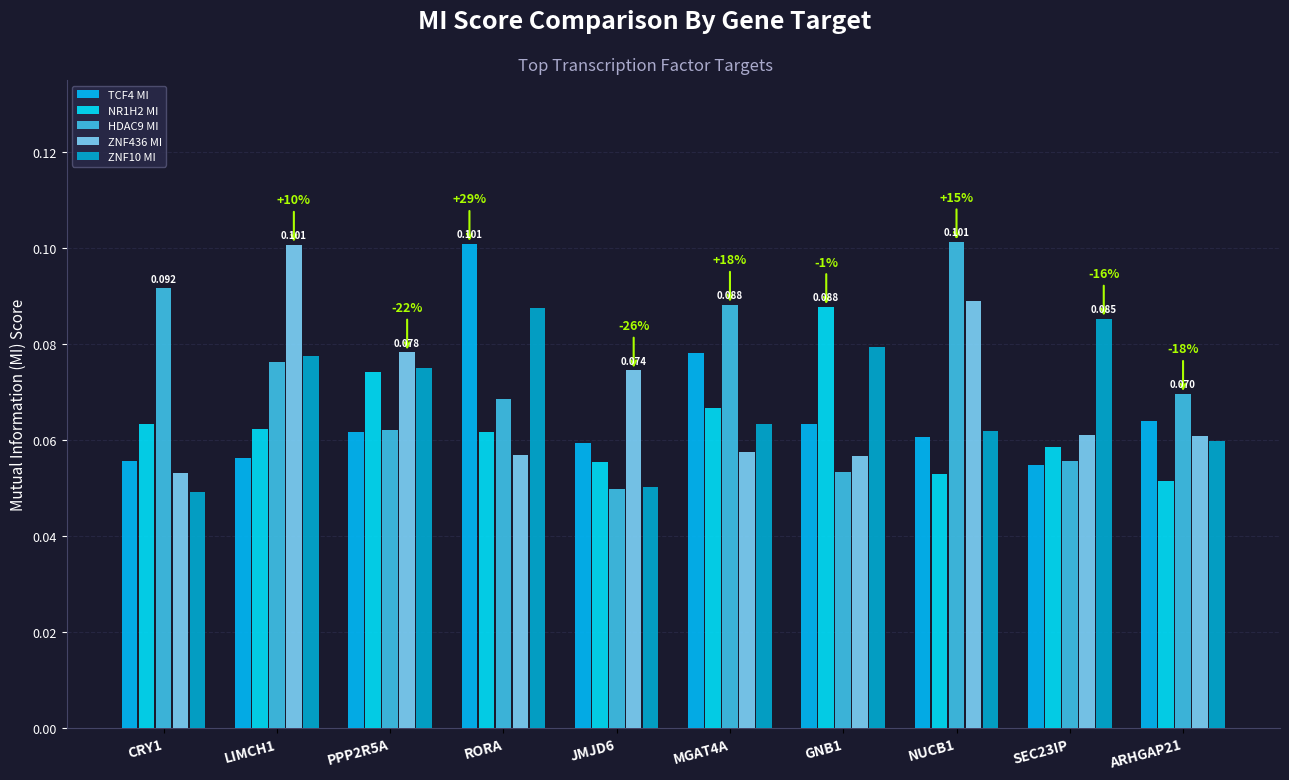

At which label is ZNF436 MI closest to 0?

CRY1